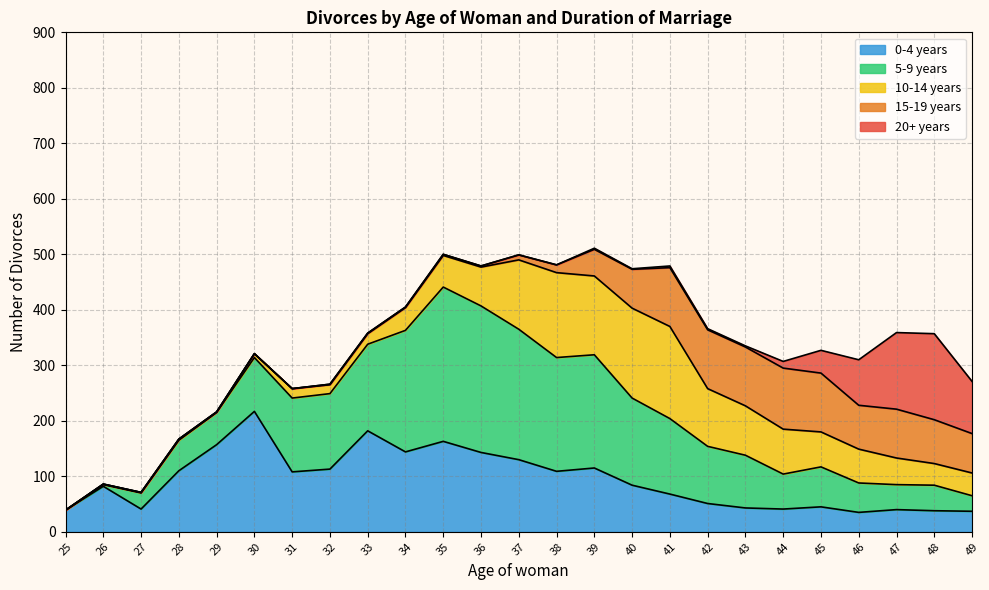

The value of 0-4 years at 37 is 61. True or false?

False